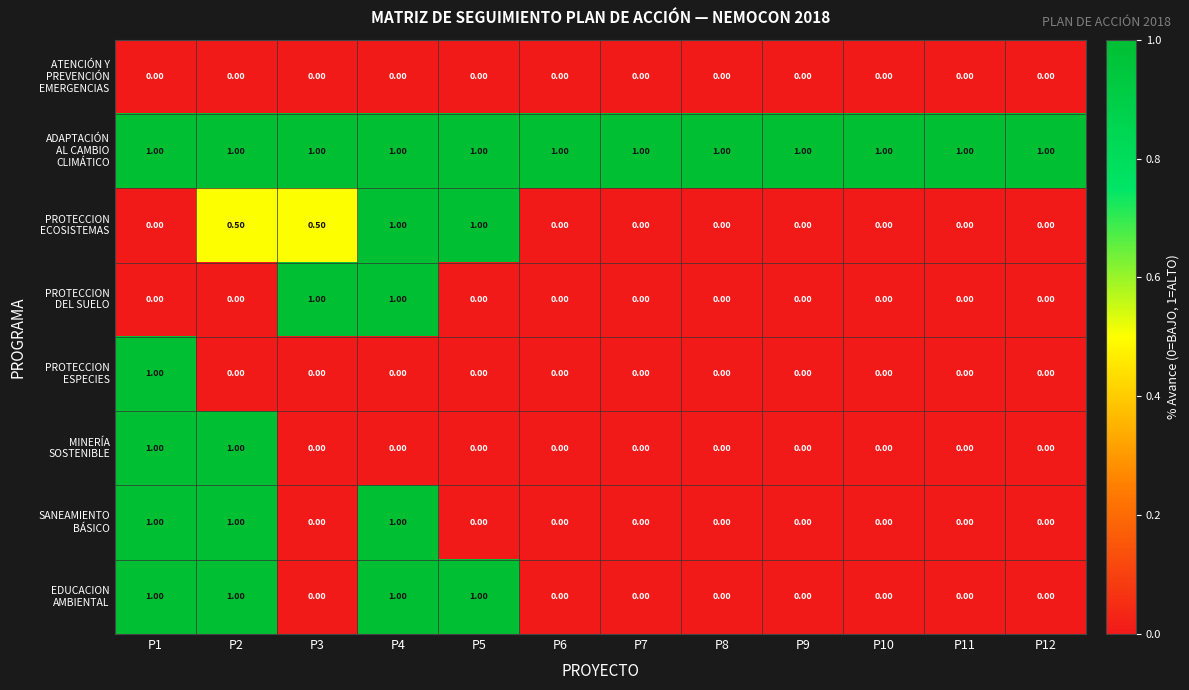

What is the total value across all series at P12?

1.0